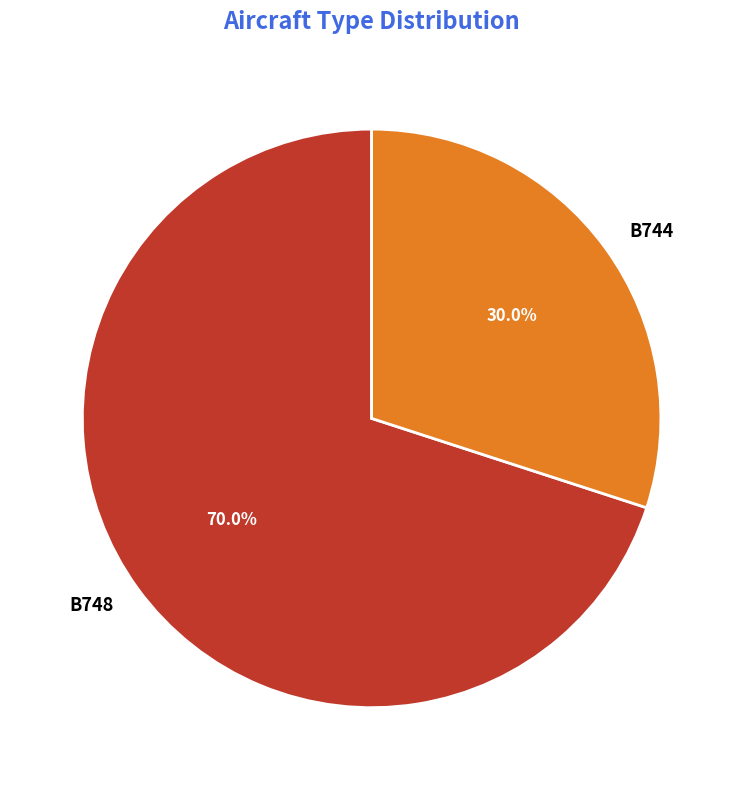

Rank the categories by value from lowest to highest.

B744, B748